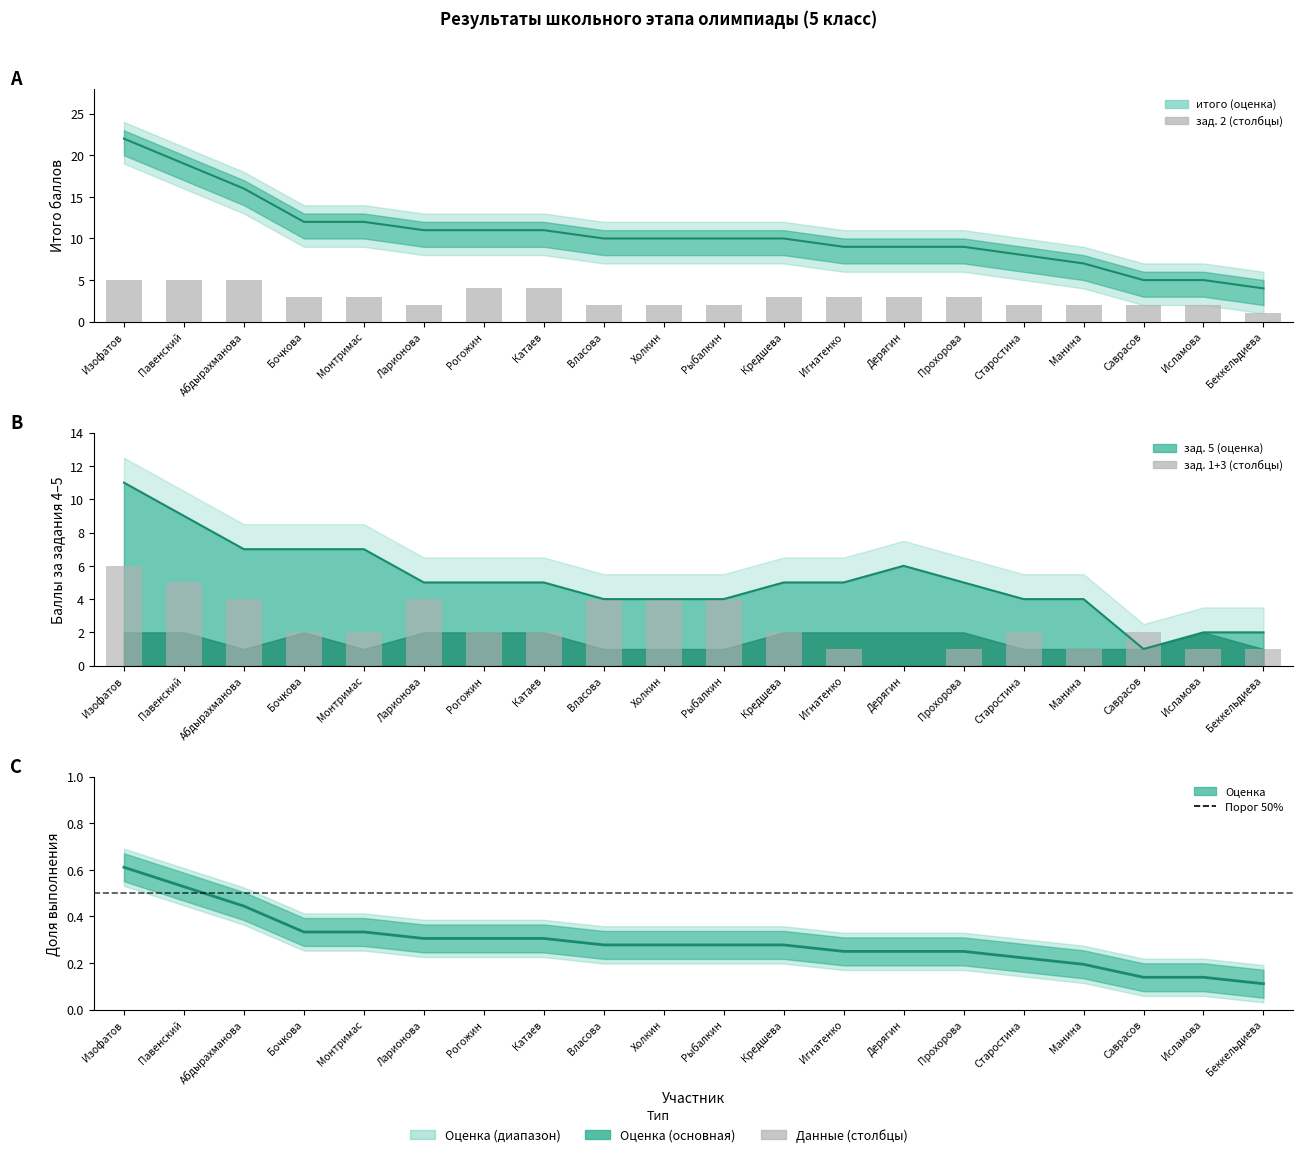

How many data points in зад. 1+3 are above 2?

7